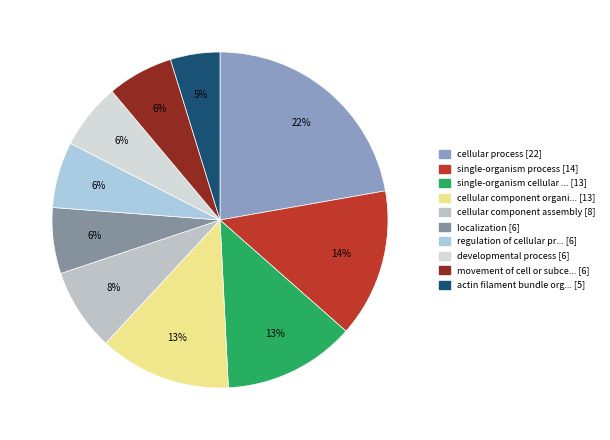

How many segments does this pie chart have?

10